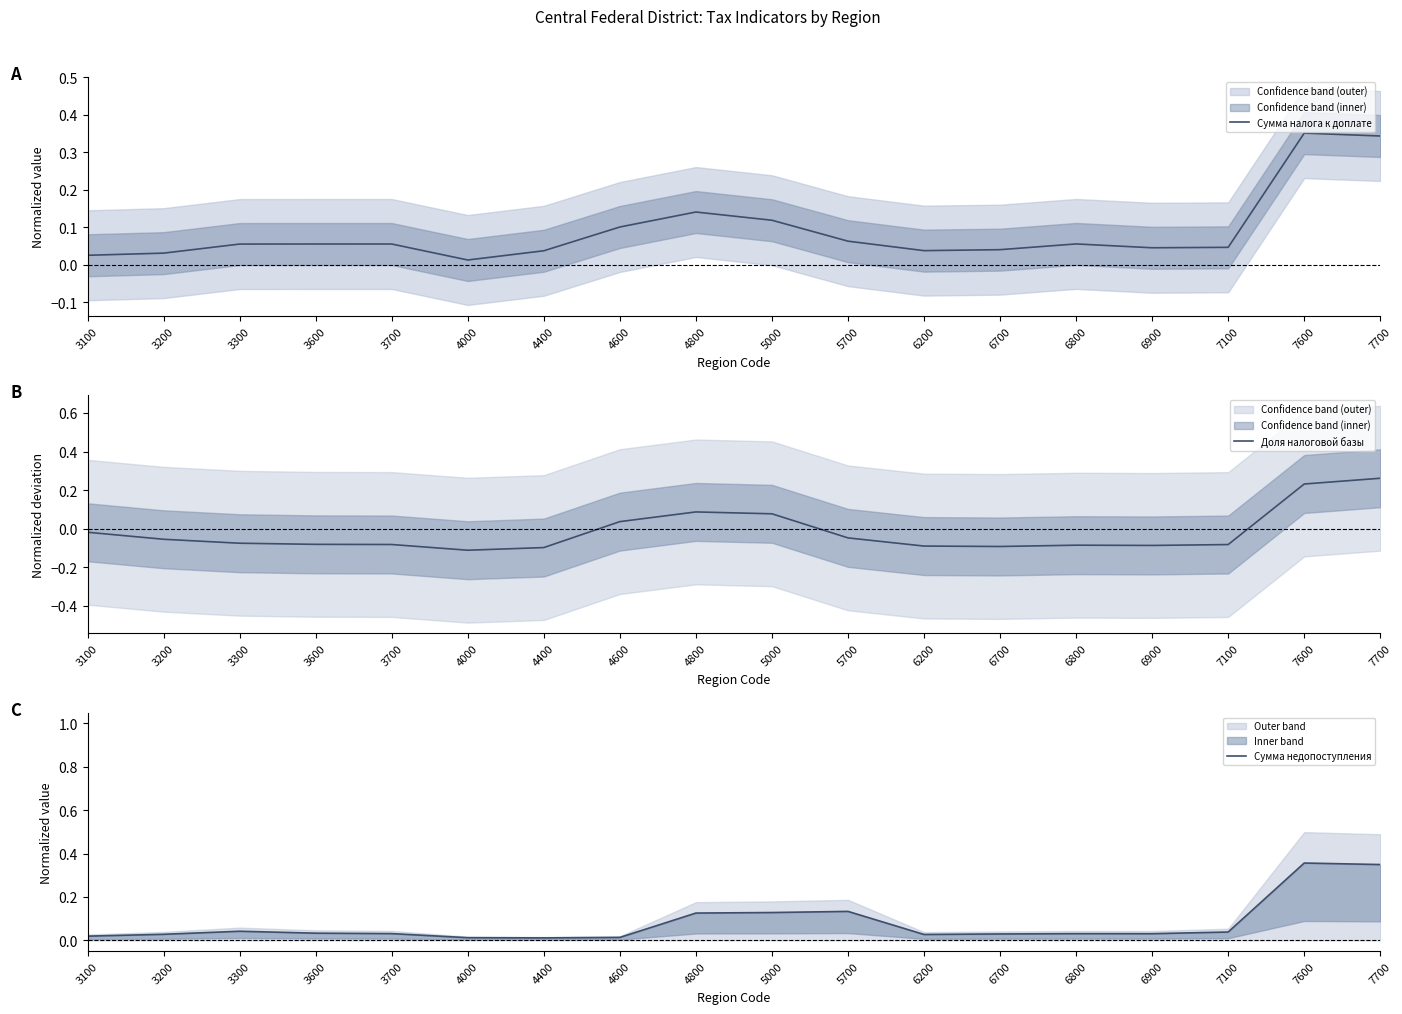

What is the smallest value displayed?

-0.1